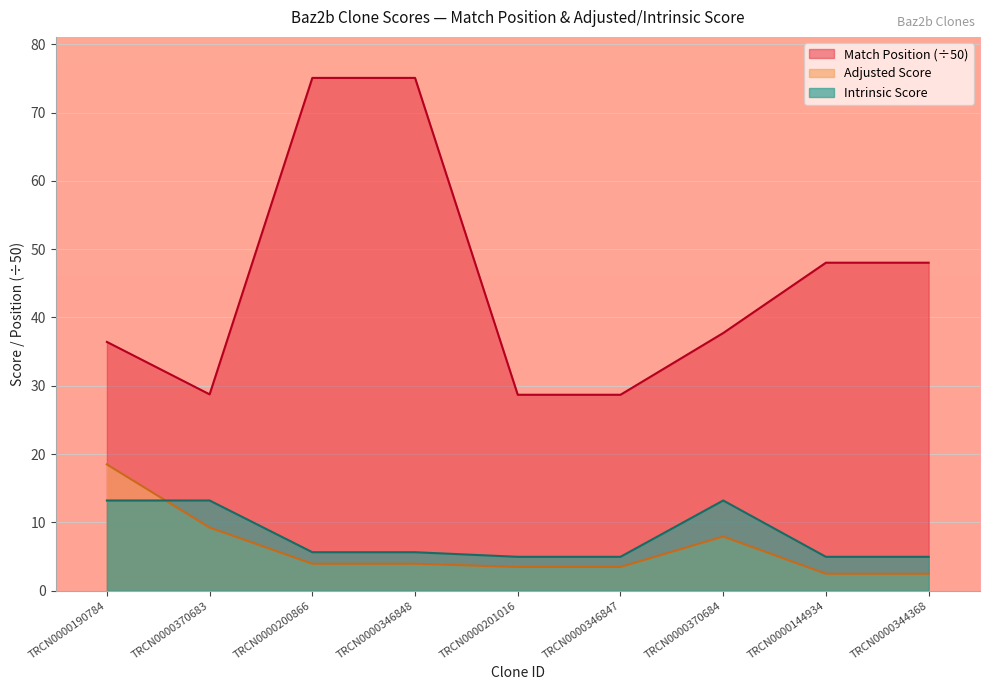

How many lines are shown in the chart?

3